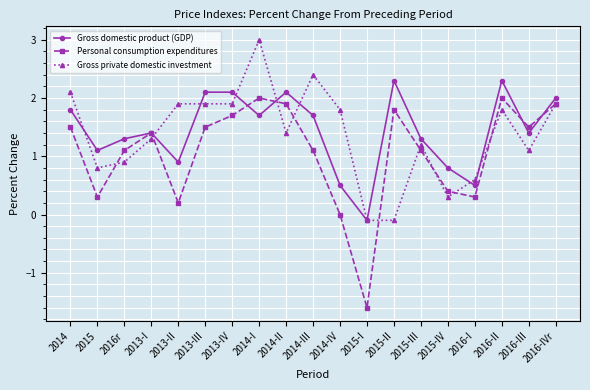

At how many categories does at least one series exceed 1?

16